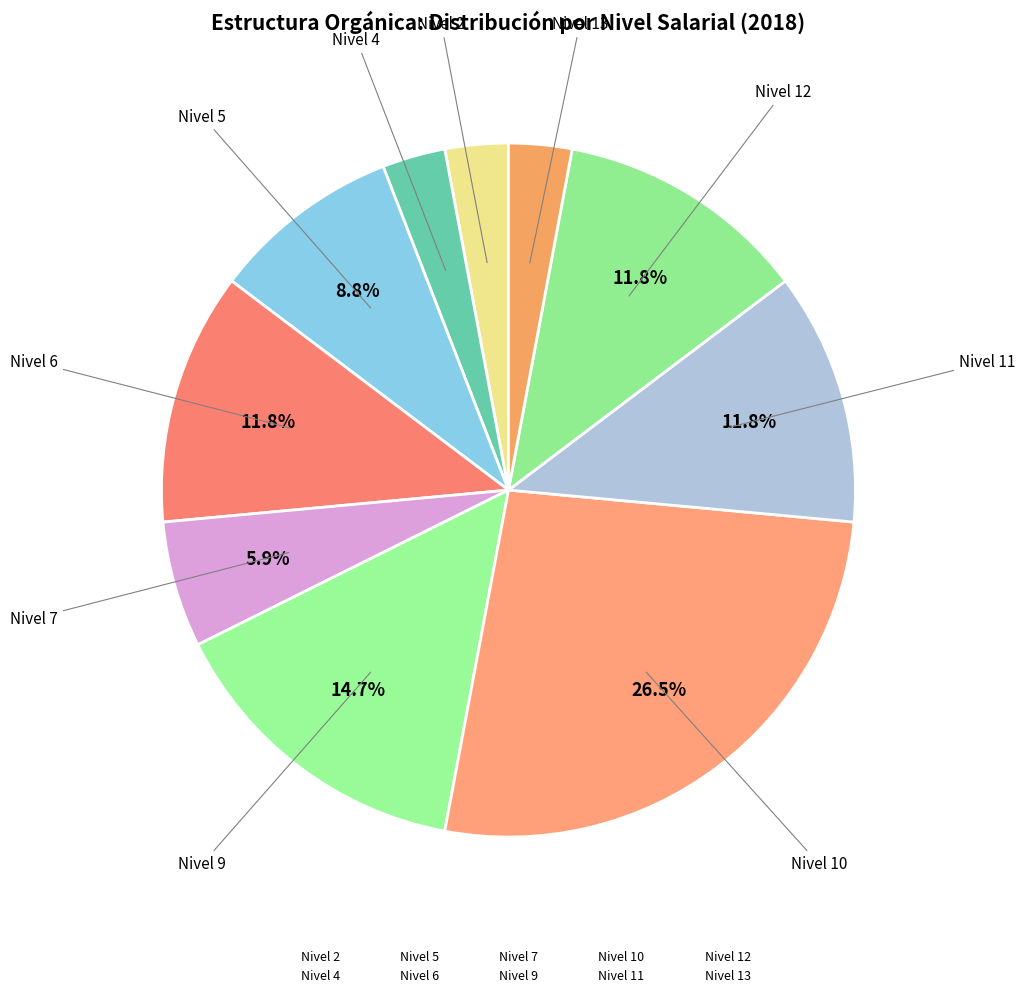

Count the number of slices in the pie.

10